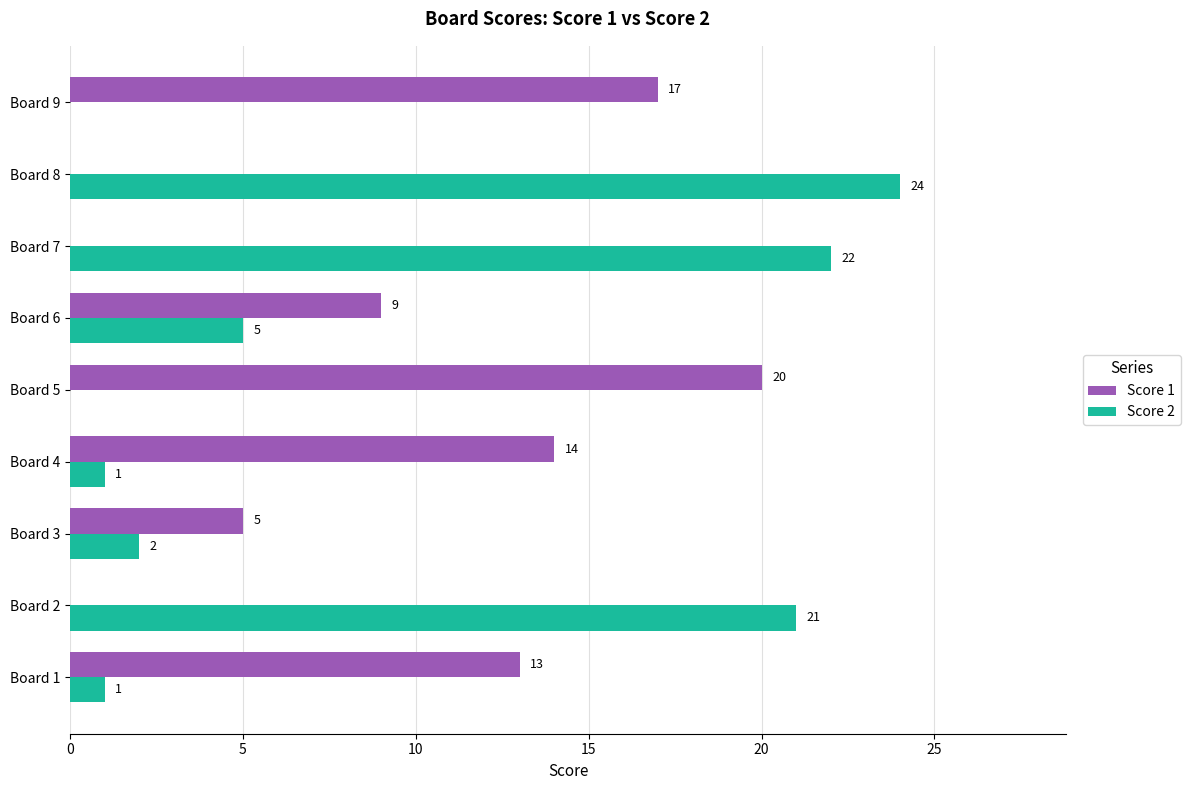

Which series has the widest spread of values?

Score 2